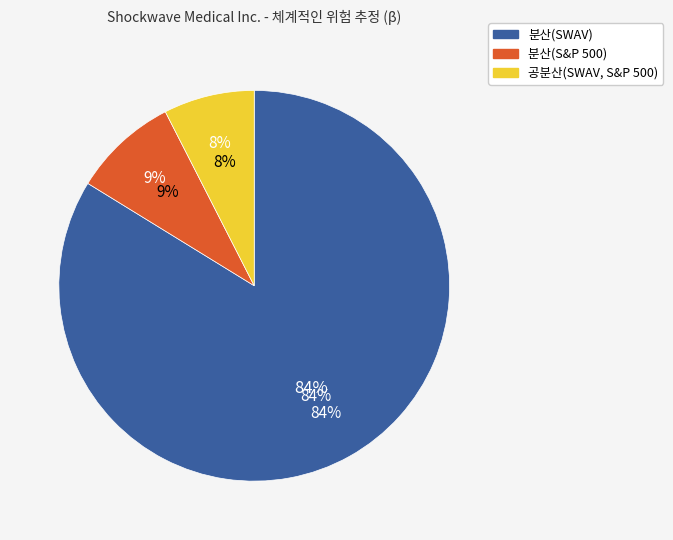

To the nearest percent, what portion does 분산(SWAV) represent?

84%